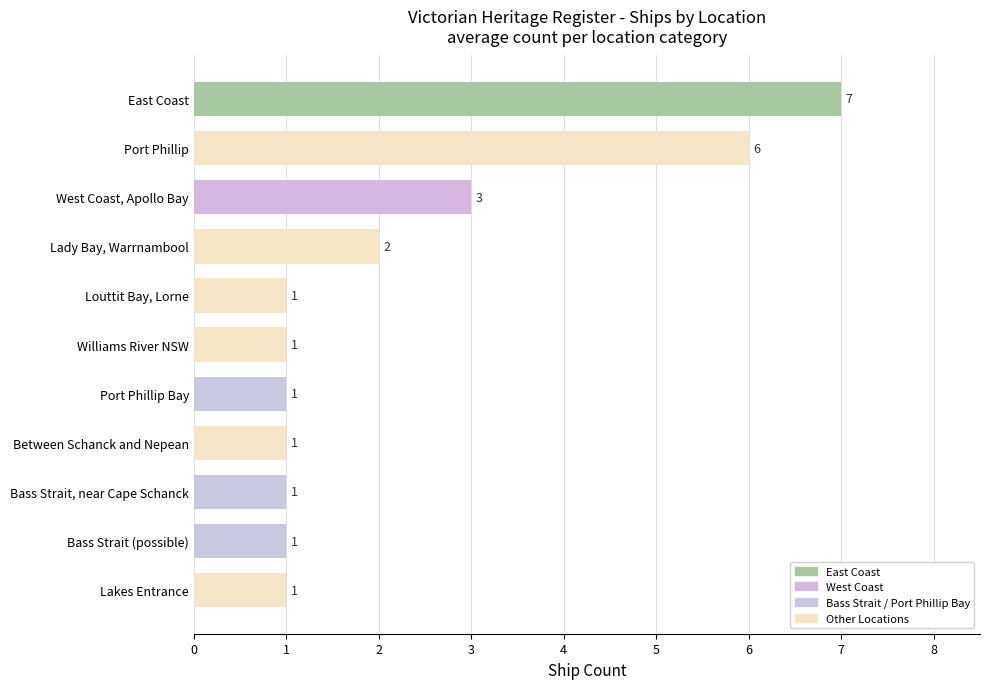

True or false: the data shows 1 at Bass Strait, near Cape Schanck.

True